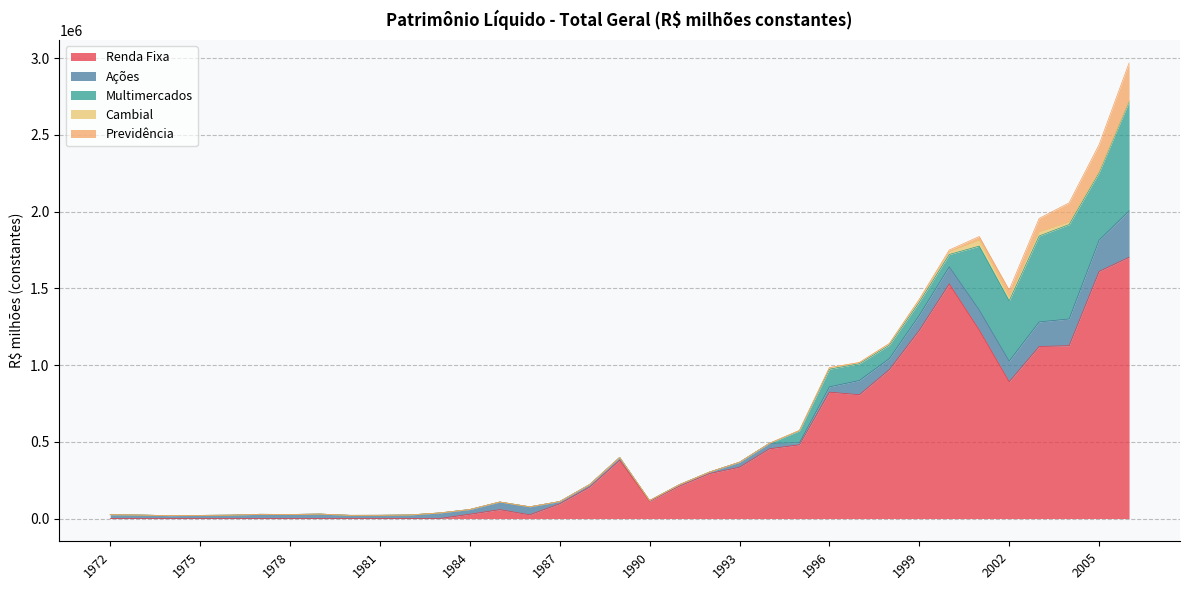

At which category is the sum across all series the highest?

2006